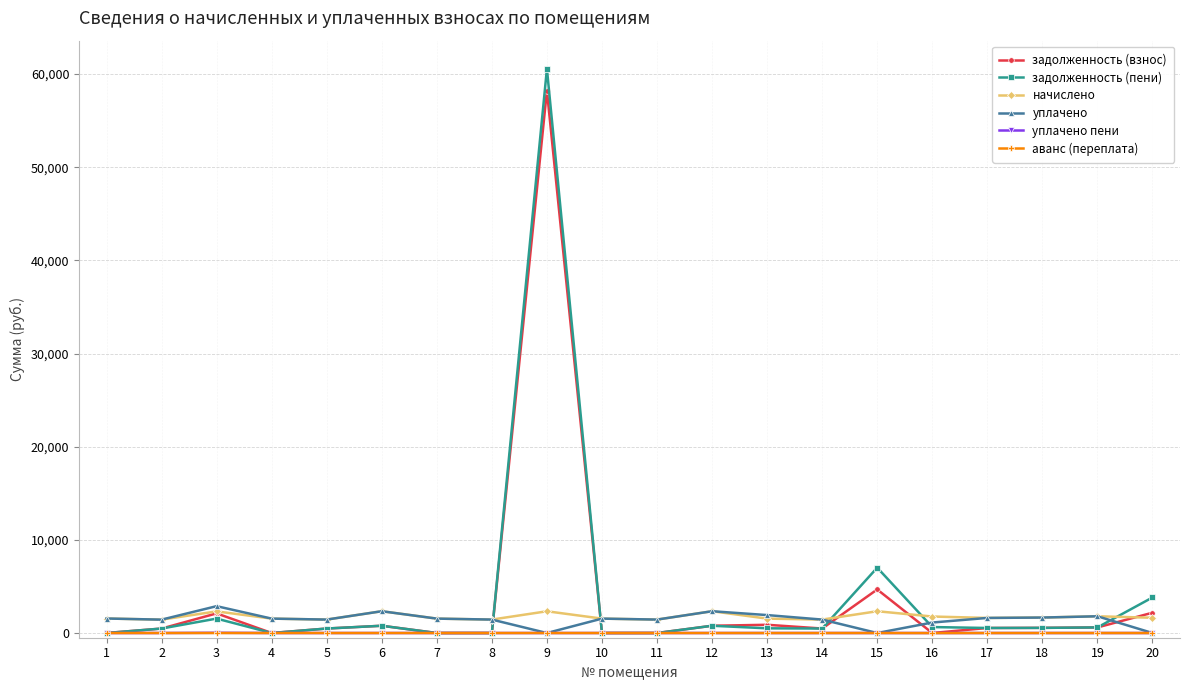

What value does the уплачено series have at 12?

2337.6